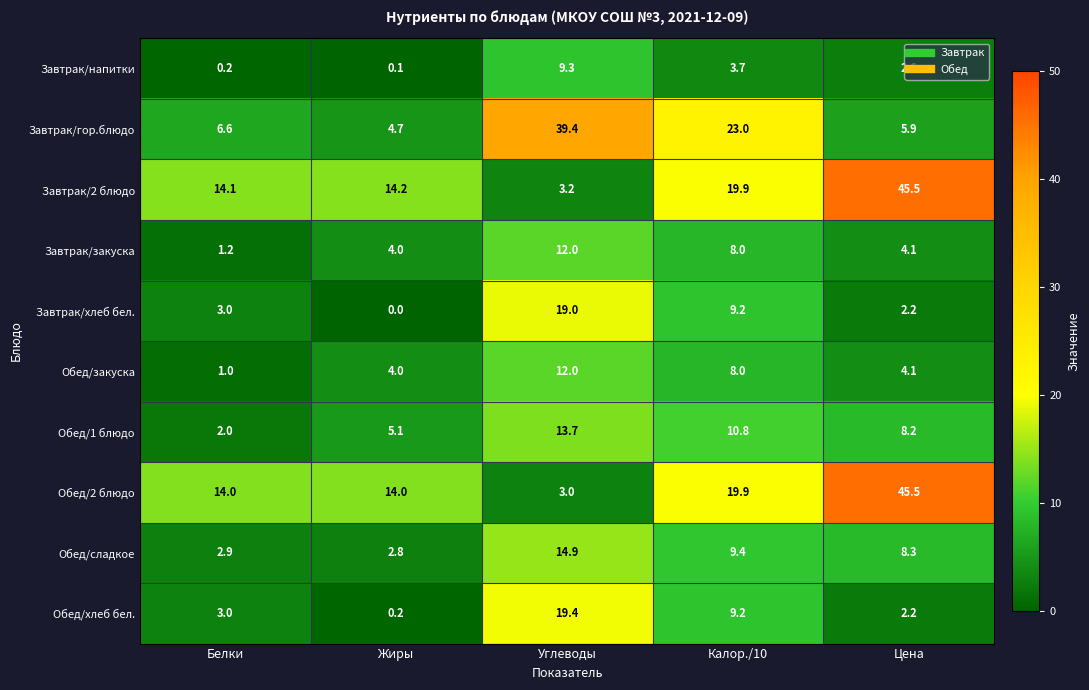

Which series has the largest total across all categories?

Завтрак/2 блюдо